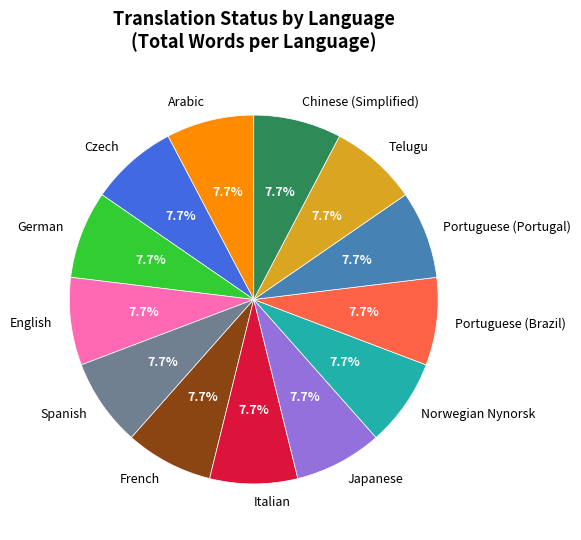

Does any single category account for the majority?

No